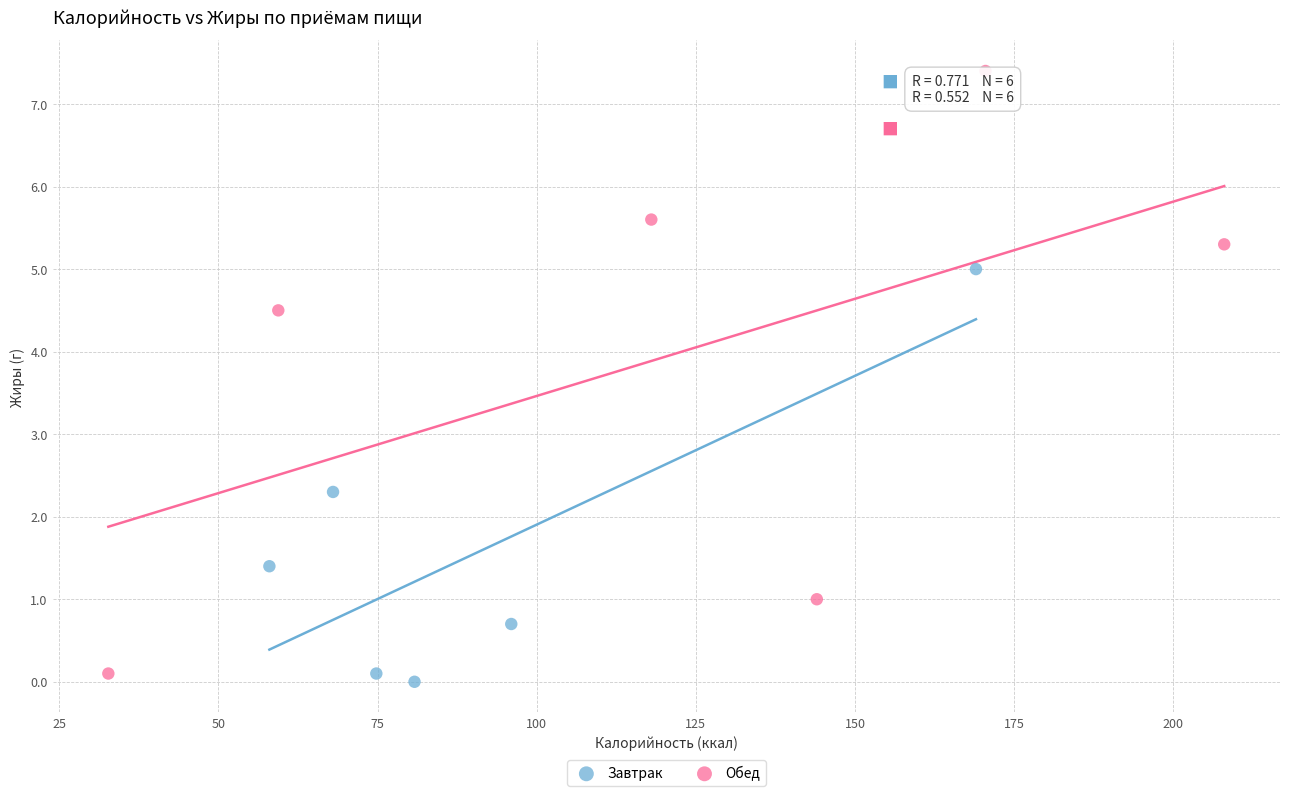

Which series has the largest Y range (max minus min)?

Обед